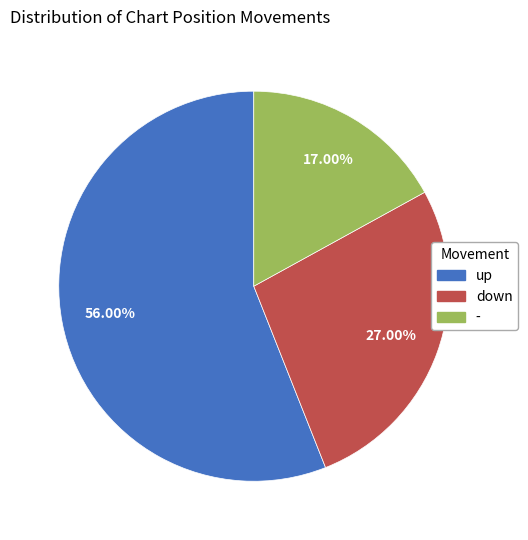

Which category has the biggest portion of the pie?

up